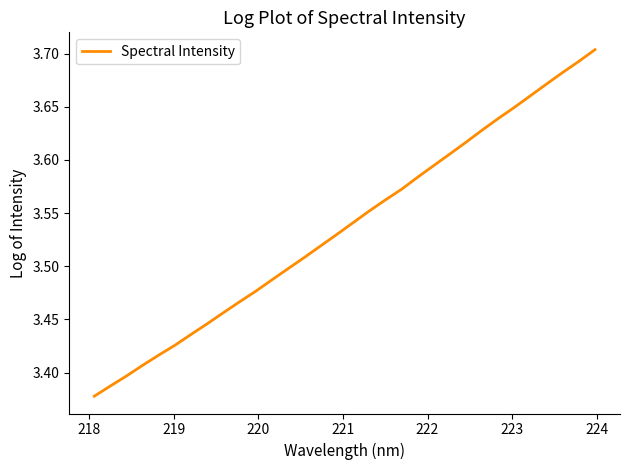

What is the difference between the maximum and minimum values?

0.3